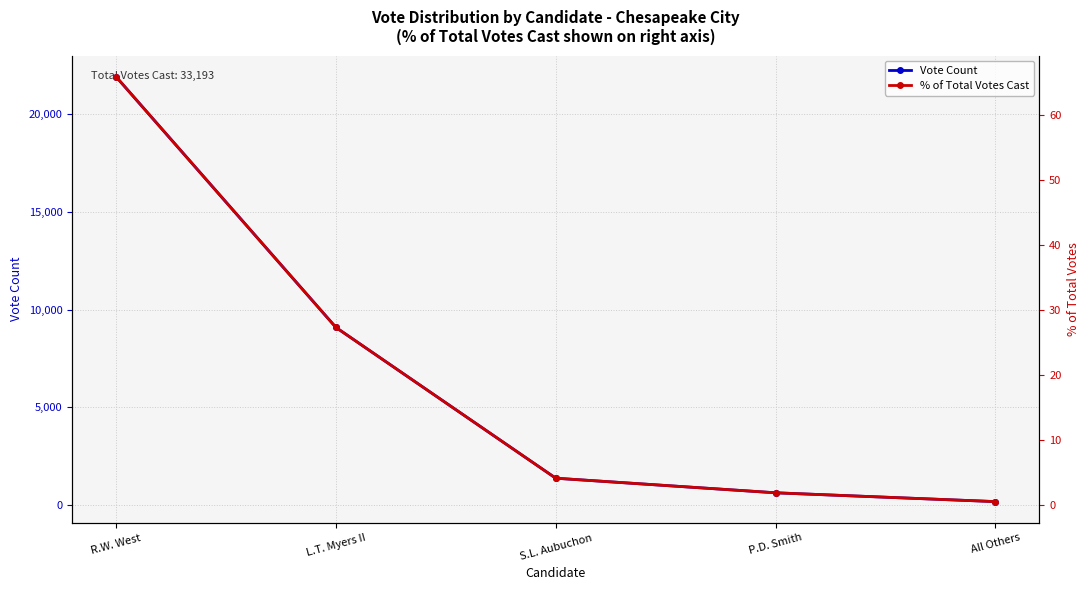

What is the value of the Vote Count point at the 2nd from the left?

9087